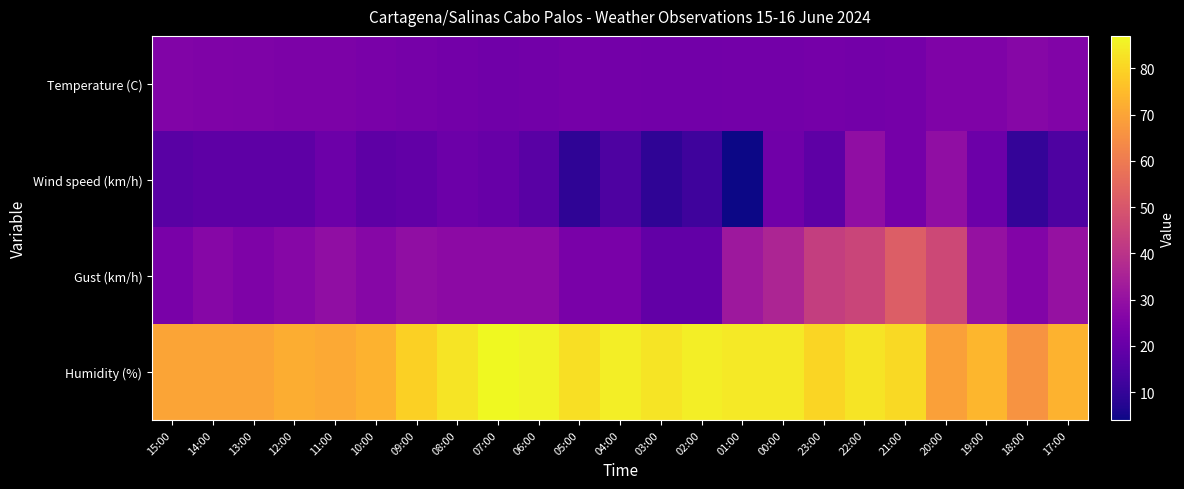

At how many categories does at least one series exceed 5?

23